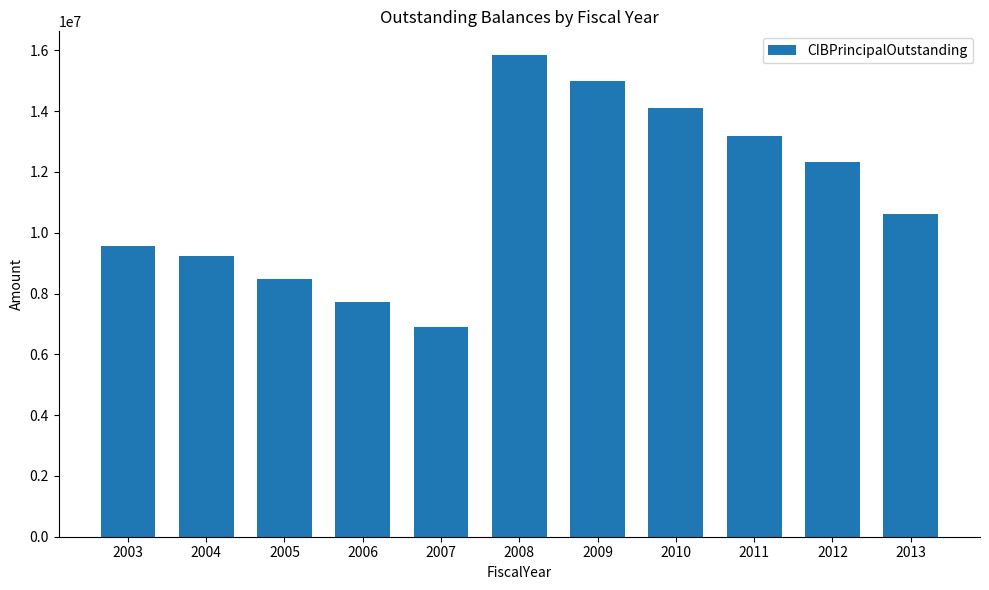

Read the value at 2010.

14105000